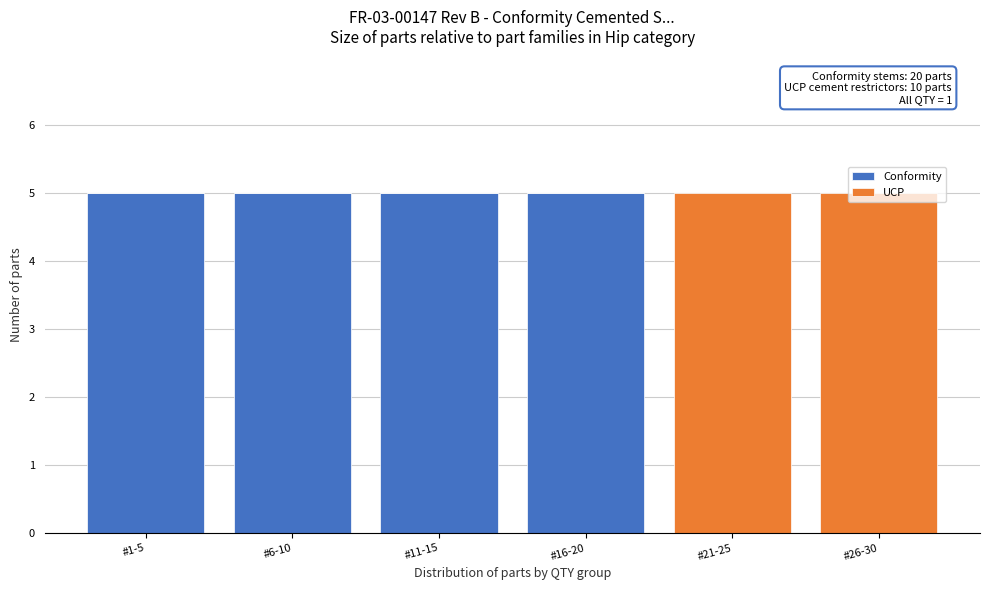

What is the highest value of the Conformity series?

5